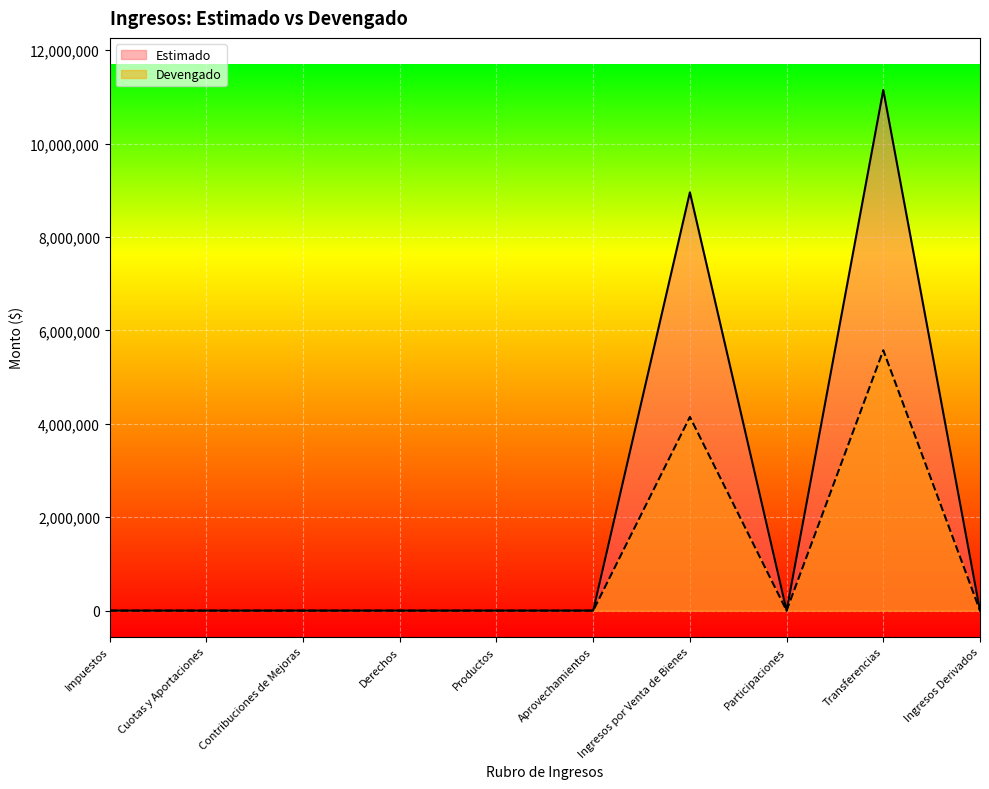

What position from the left is Productos?

5